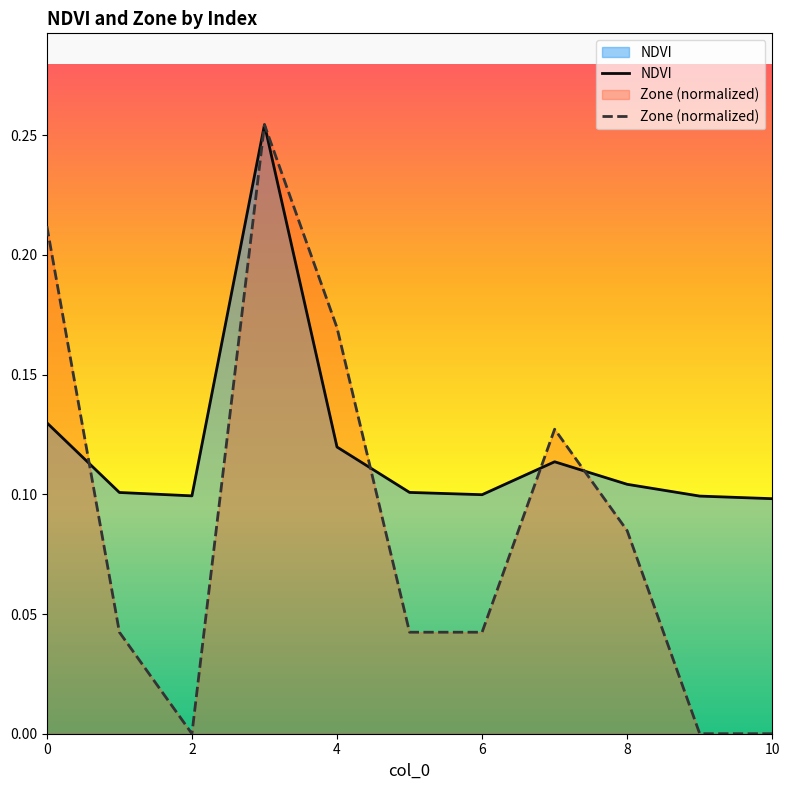

Count the NDVI values in the range 0 to 1.

11